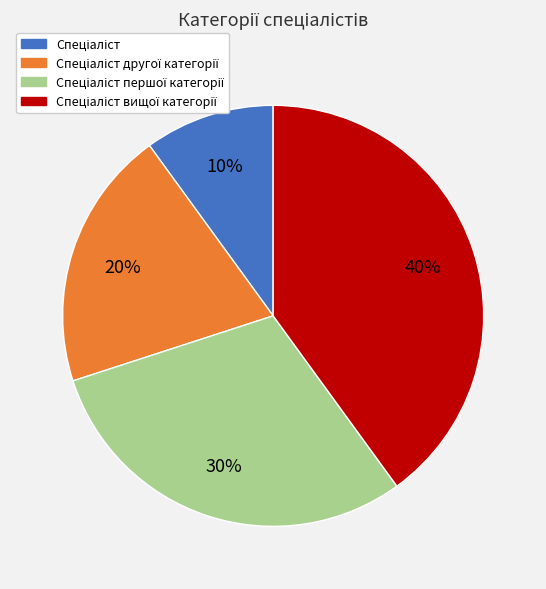

To the nearest percent, what is the difference between the largest and smallest slice percentages?

30%